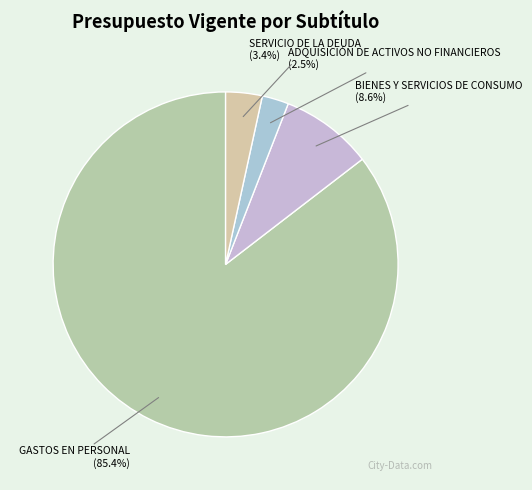

Count the number of slices in the pie.

4